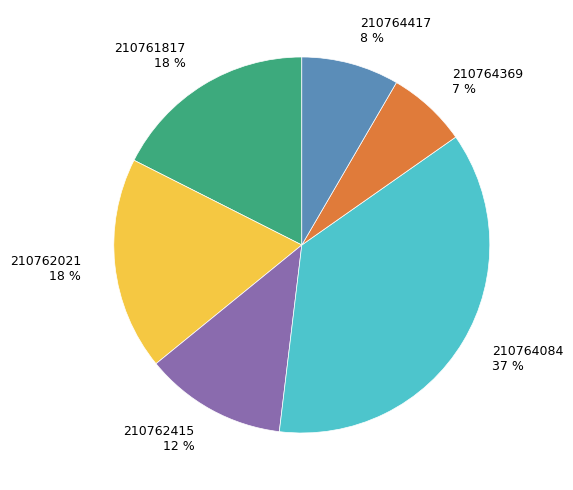

To the nearest percent, what portion does 210762021 represent?

18%